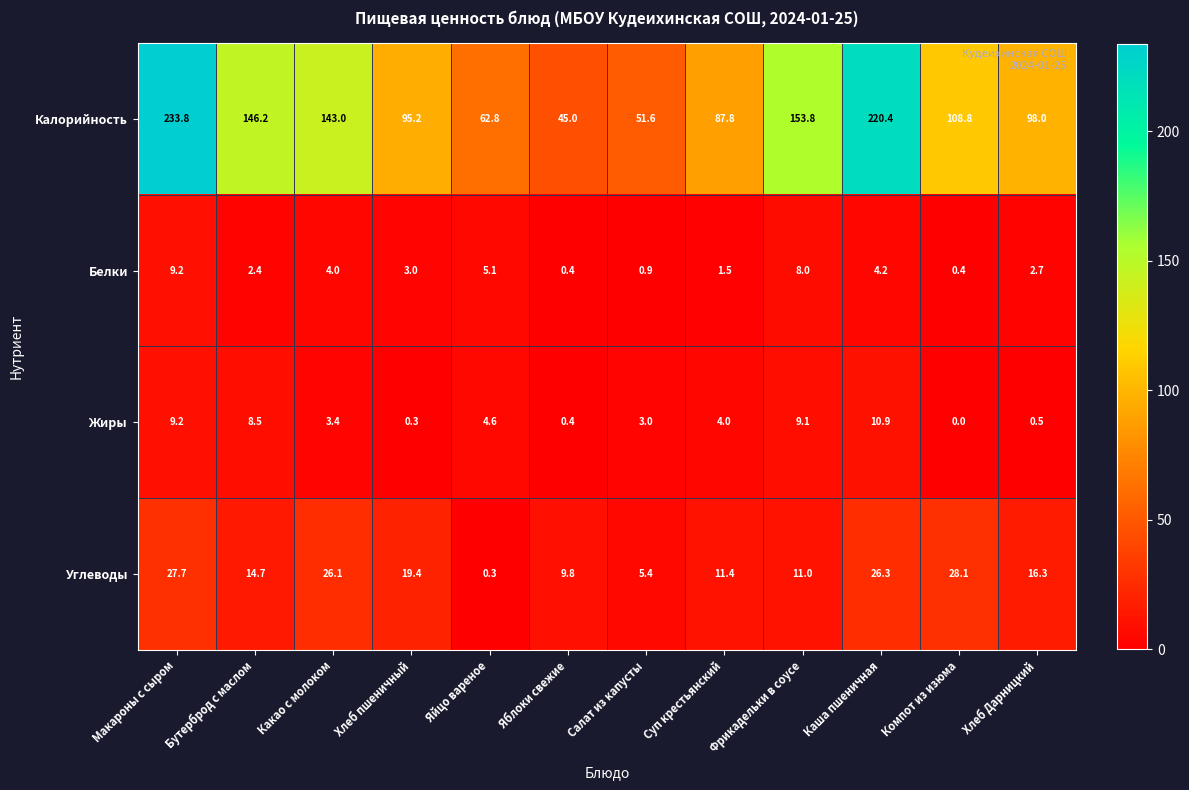

Which series has the largest total across all categories?

Калорийность